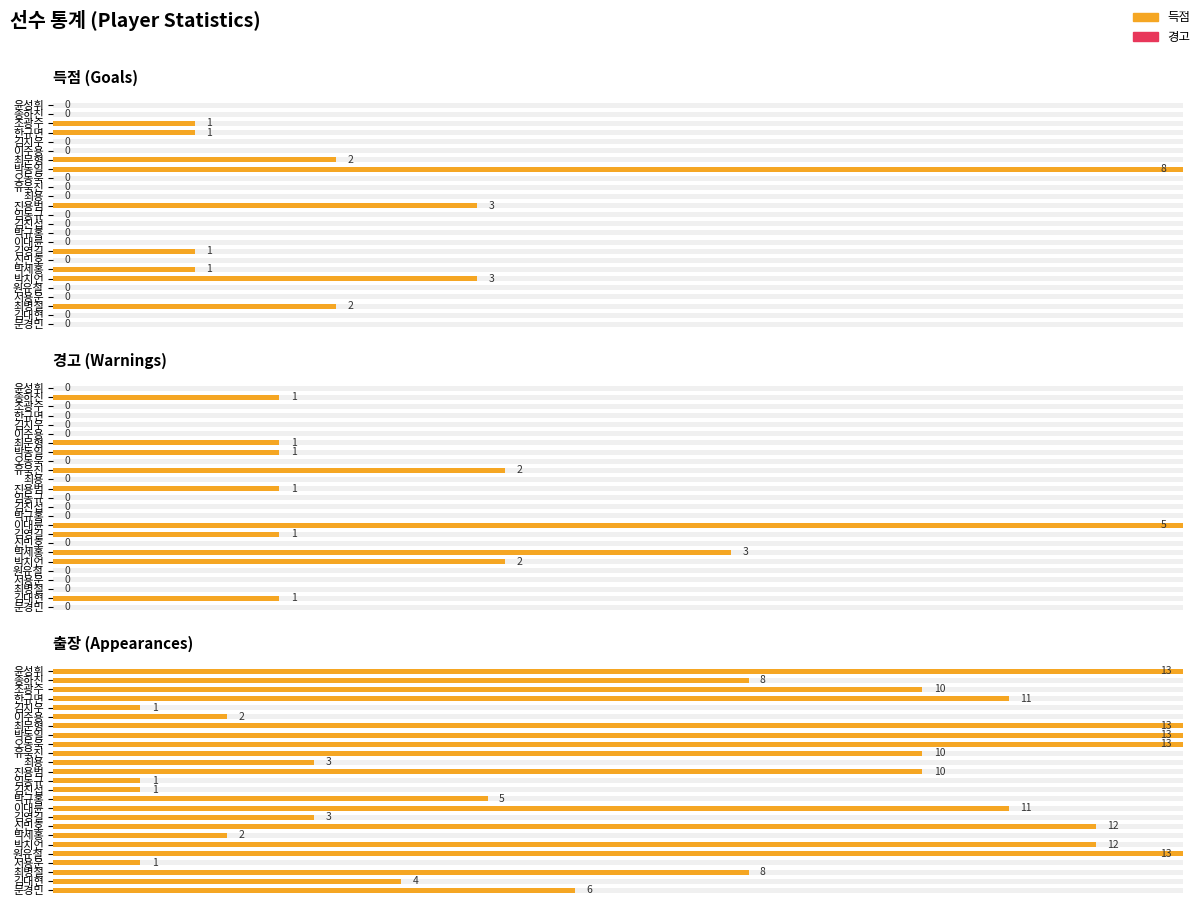

At which category does the chart reach its minimum across all series?

김지우